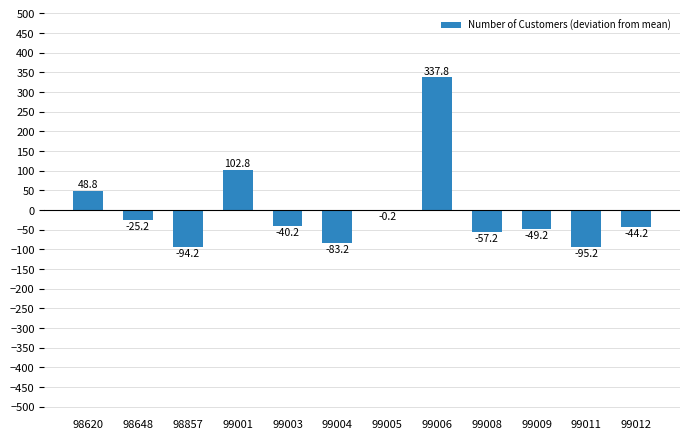

Reading left to right, list all the values displayed in this chart.

48.8	-25.2	-94.2	102.8	-40.2	-83.2	-0.2	337.8	-57.2	-49.2	-95.2	-44.2